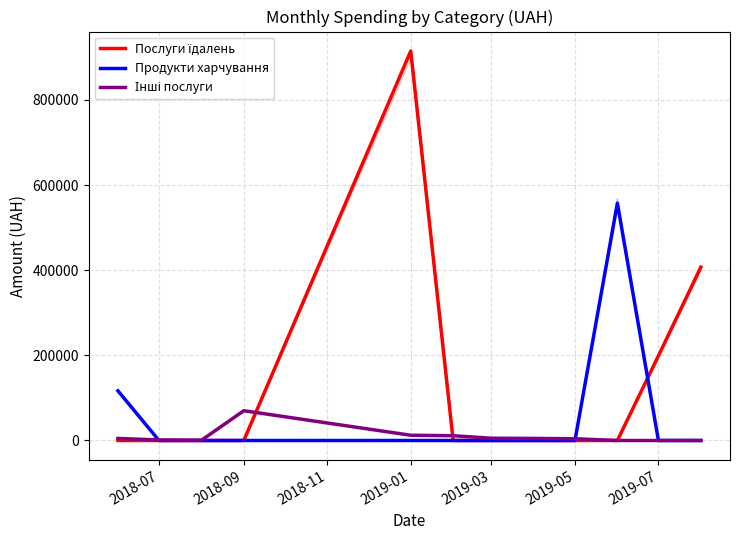

What is the spread (max minus min) of values at 2019-03?

5318.8